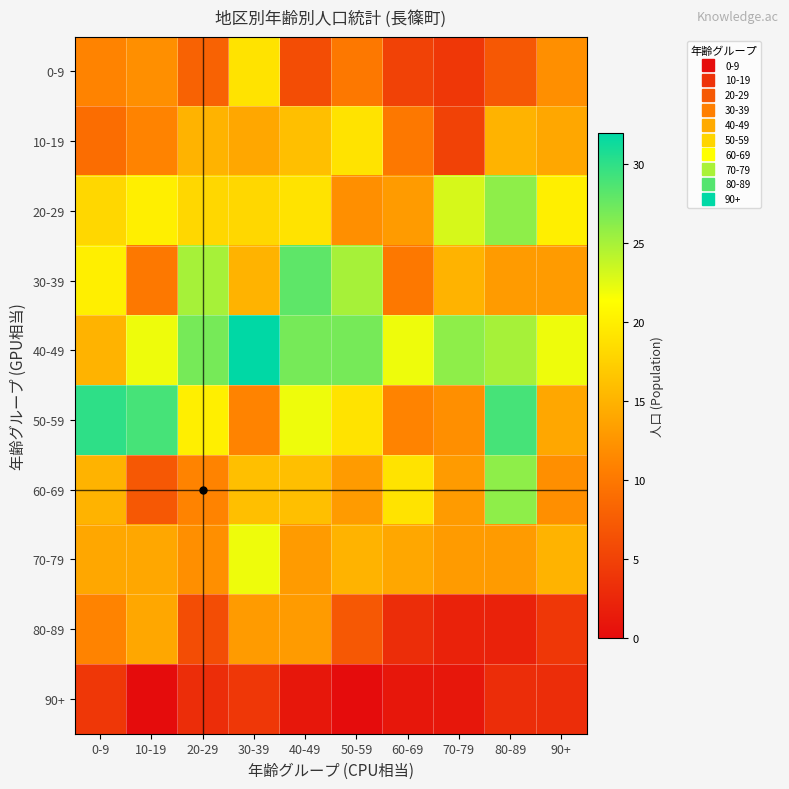

Reading left to right, transcribe all the data shown in this chart.

0-9: 0-9=11	10-19=12	20-29=8	30-39=19	40-49=6	50-59=10	60-69=5	70-79=4	80-89=7	90+=12
10-19: 0-9=9	10-19=11	20-29=15	30-39=14	40-49=16	50-59=19	60-69=10	70-79=5	80-89=15	90+=14
20-29: 0-9=18	10-19=20	20-29=18	30-39=18	40-49=19	50-59=12	60-69=13	70-79=23	80-89=26	90+=20
30-39: 0-9=20	10-19=10	20-29=25	30-39=15	40-49=28	50-59=25	60-69=10	70-79=15	80-89=13	90+=13
40-49: 0-9=15	10-19=22	20-29=27	30-39=32	40-49=27	50-59=27	60-69=22	70-79=26	80-89=25	90+=22
50-59: 0-9=30	10-19=29	20-29=20	30-39=11	40-49=22	50-59=19	60-69=11	70-79=12	80-89=29	90+=14
60-69: 0-9=15	10-19=7	20-29=11	30-39=16	40-49=16	50-59=13	60-69=19	70-79=13	80-89=26	90+=12
70-79: 0-9=14	10-19=14	20-29=12	30-39=22	40-49=13	50-59=15	60-69=14	70-79=13	80-89=13	90+=15
80-89: 0-9=11	10-19=14	20-29=6	30-39=13	40-49=13	50-59=7	60-69=3	70-79=2	80-89=2	90+=4
90+: 0-9=4	10-19=0	20-29=3	30-39=4	40-49=1	50-59=0	60-69=1	70-79=1	80-89=3	90+=3